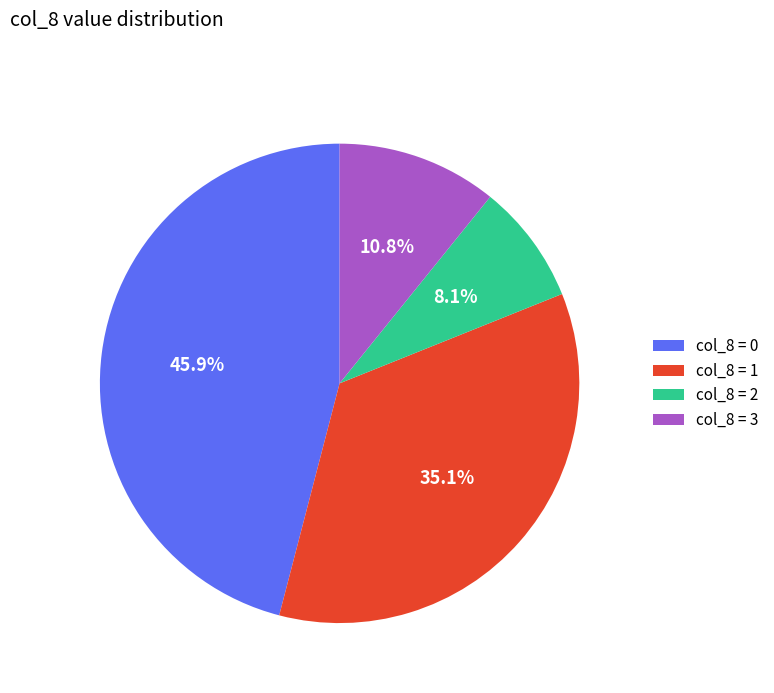

What is the total percentage of col_8 = 0 and col_8 = 2?

54.1%